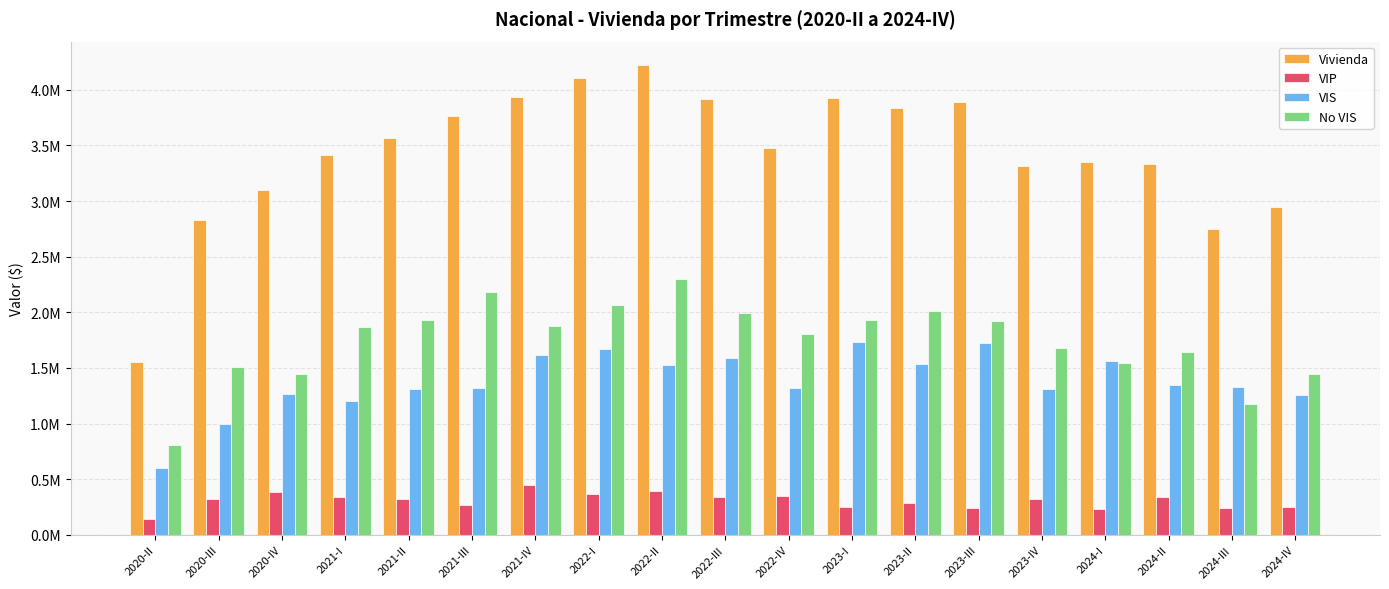

What is the maximum value shown in the chart?

4220691.1